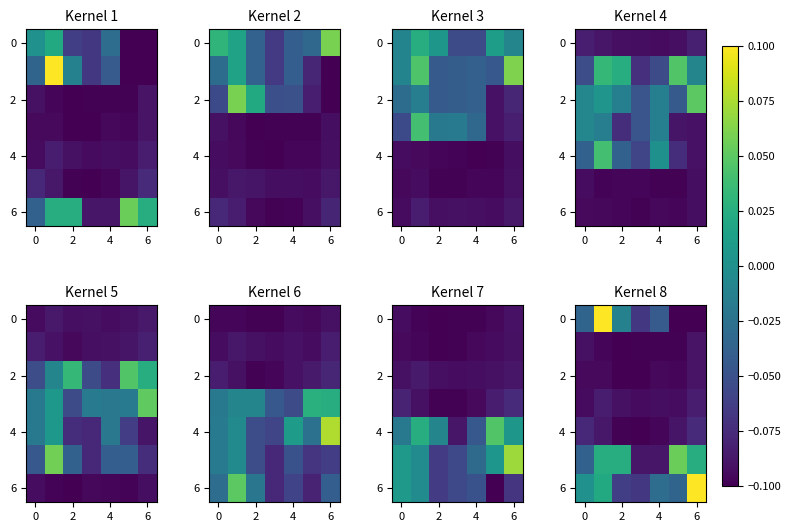

Which series has the largest total across all categories?

6